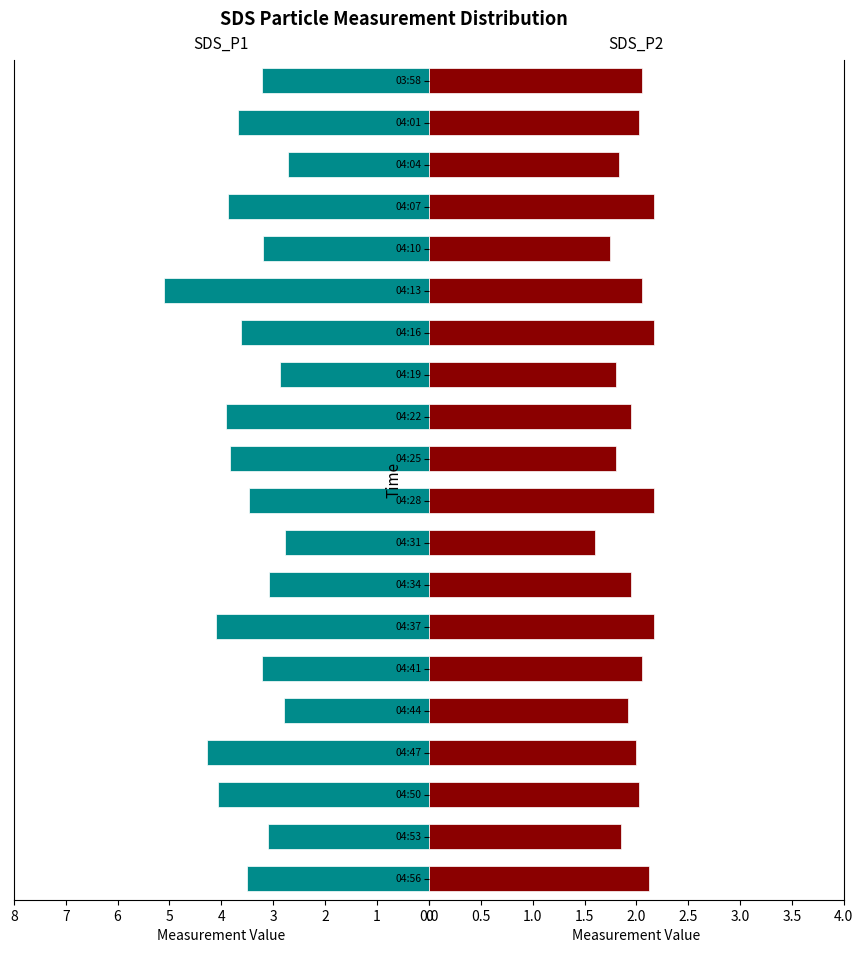

Rank the series at 04:56 from lowest to highest value.

SDS_P2, SDS_P1